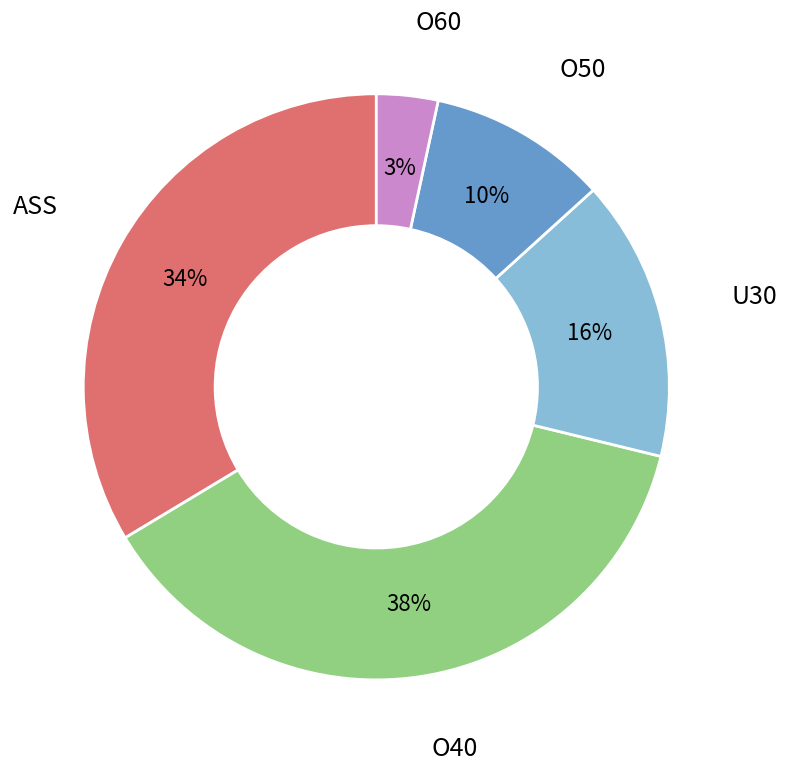

Does any single category account for the majority?

No